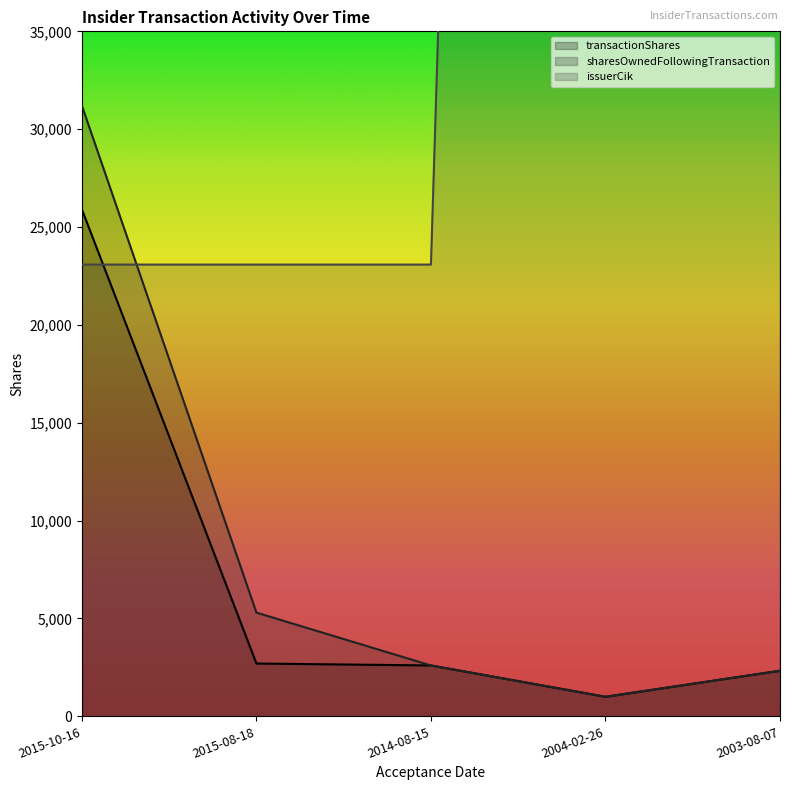

What is the sum of all transactionShares values?

34530